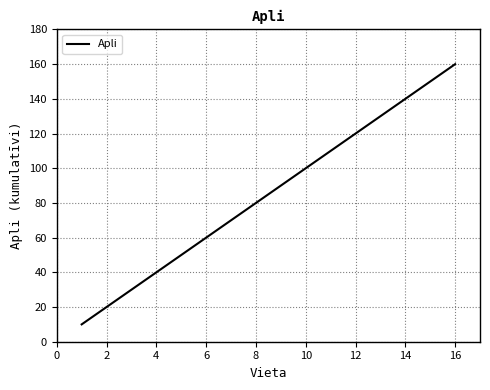

Reading left to right, list all the values displayed in this chart.

10	20	30	40	50	60	70	80	90	100	110	120	130	140	150	160